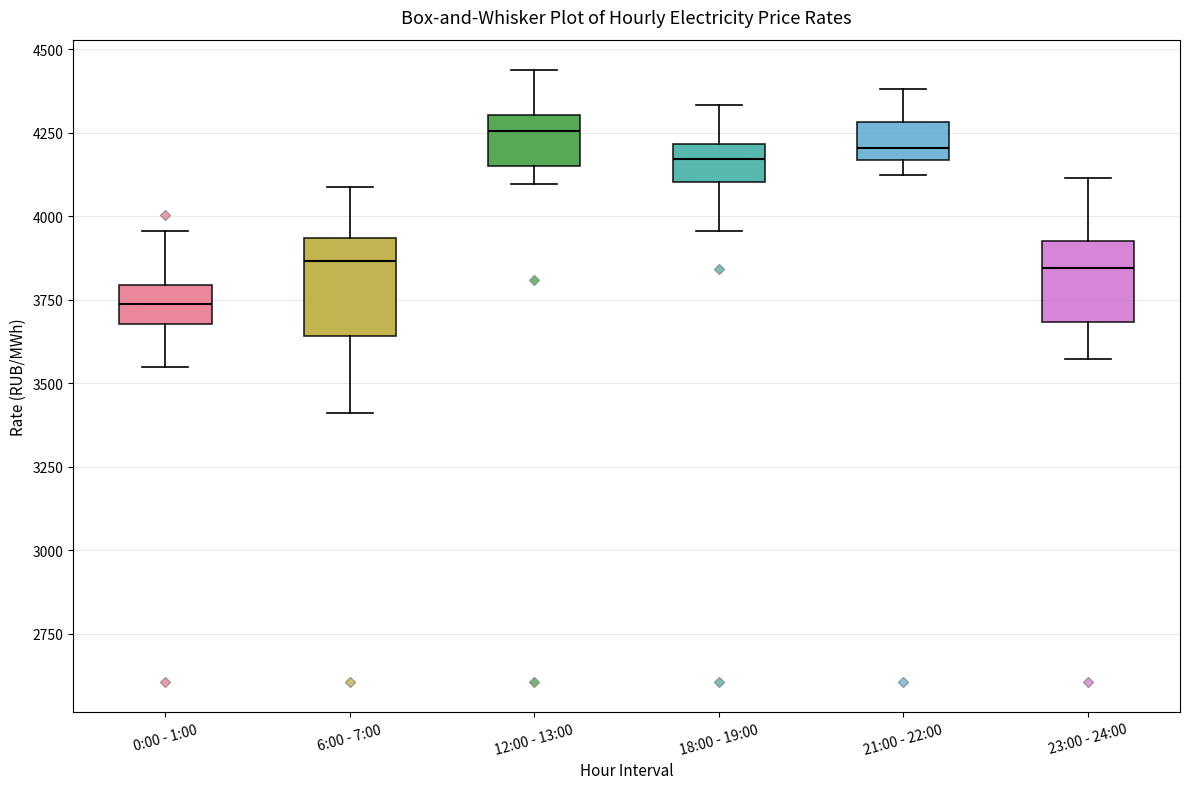

Reading left to right, transcribe this box plot: for each box, give where its median line is, the range the box spans, and where its two whiskers end, as read against the y-axis. The values are not printed on the chart, so give them approximately, as read against the axis.

0:00 - 1:00: median 3750, box 3700 to 3800, whiskers 3550 to 3950
6:00 - 7:00: median 3850, box 3650 to 3950, whiskers 3400 to 4100
12:00 - 13:00: median 4250, box 4150 to 4300, whiskers 4100 to 4450
18:00 - 19:00: median 4150, box 4100 to 4200, whiskers 3950 to 4350
21:00 - 22:00: median 4200, box 4150 to 4300, whiskers 4100 to 4400
23:00 - 24:00: median 3850, box 3700 to 3950, whiskers 3550 to 4100